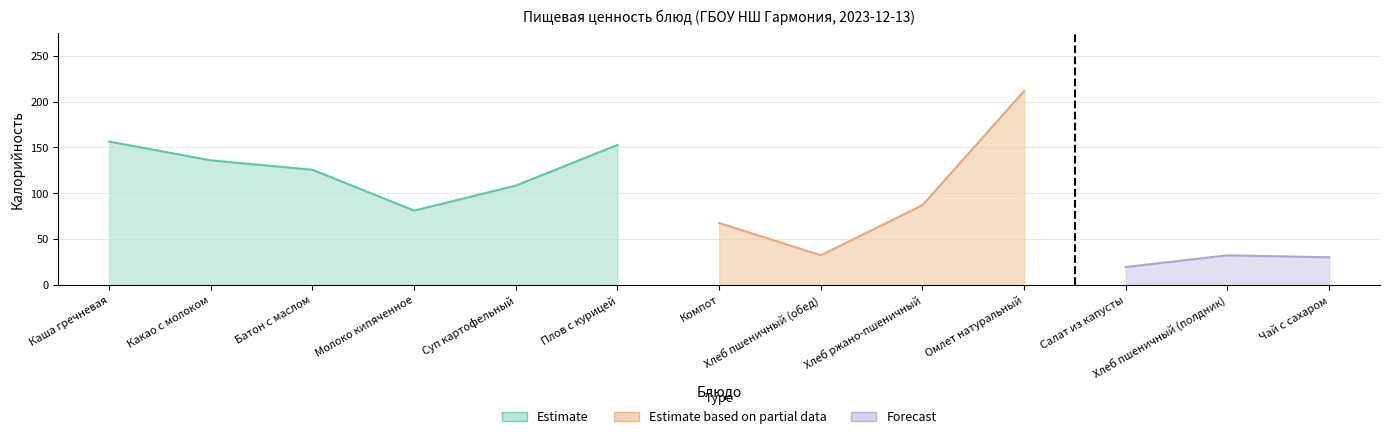

What is the label of the 6th point from the left?

Плов с курицей